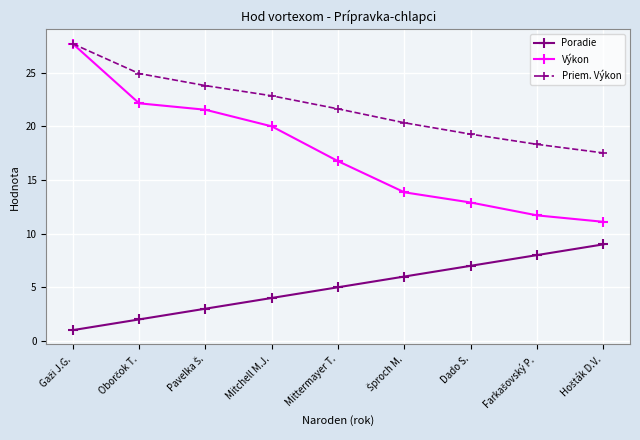

The Priem. Výkon series shows 21.6 at Mittermayer T.. True or false?

True